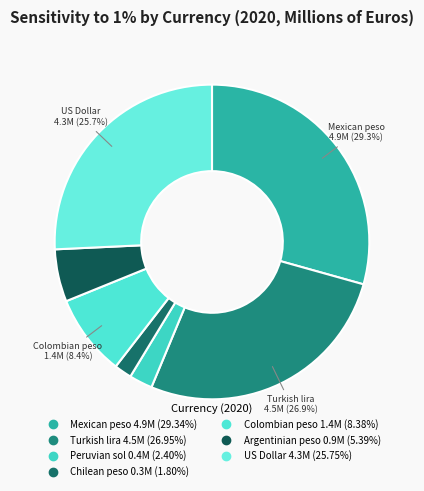

To the nearest percent, what is the difference between the largest and smallest slice percentages?

28%